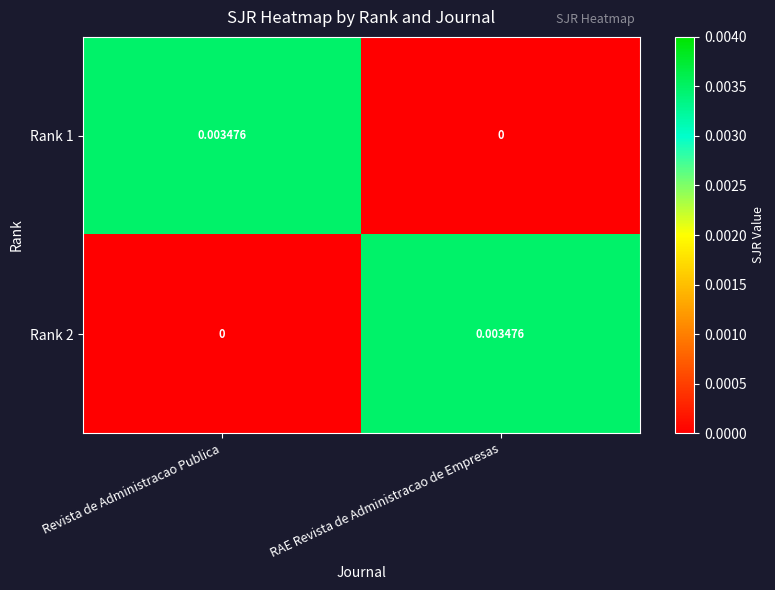

At which label does Rank 2 reach its minimum?

Revista de Administracao Publica